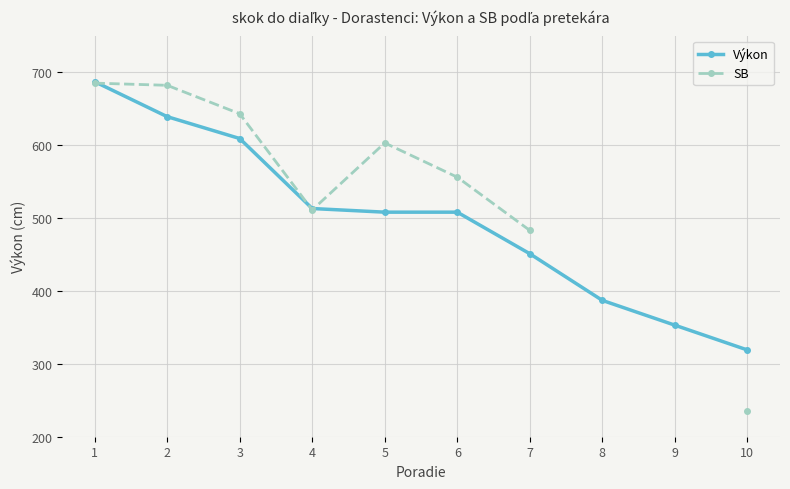

Rank the series at 1 from lowest to highest value.

SB, Výkon